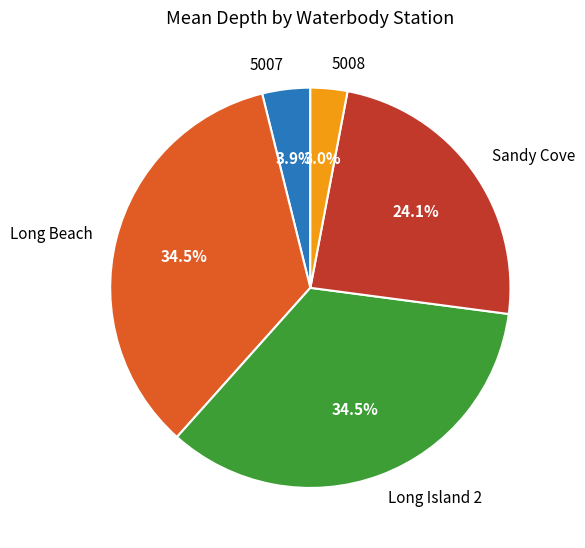

How many segments does this pie chart have?

5